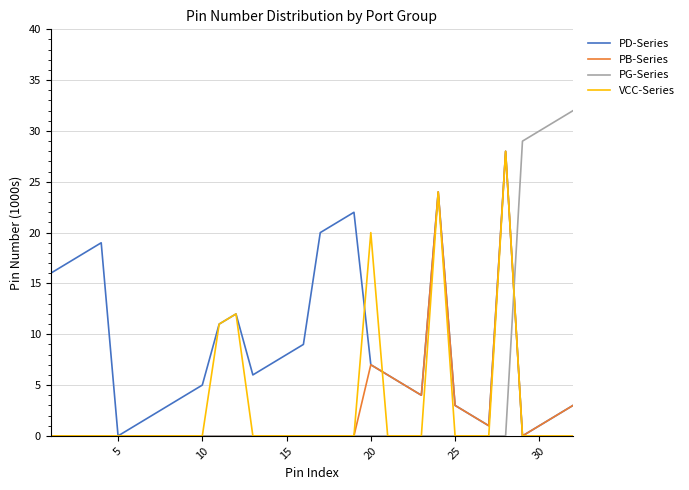

What is the greatest value displayed?

32